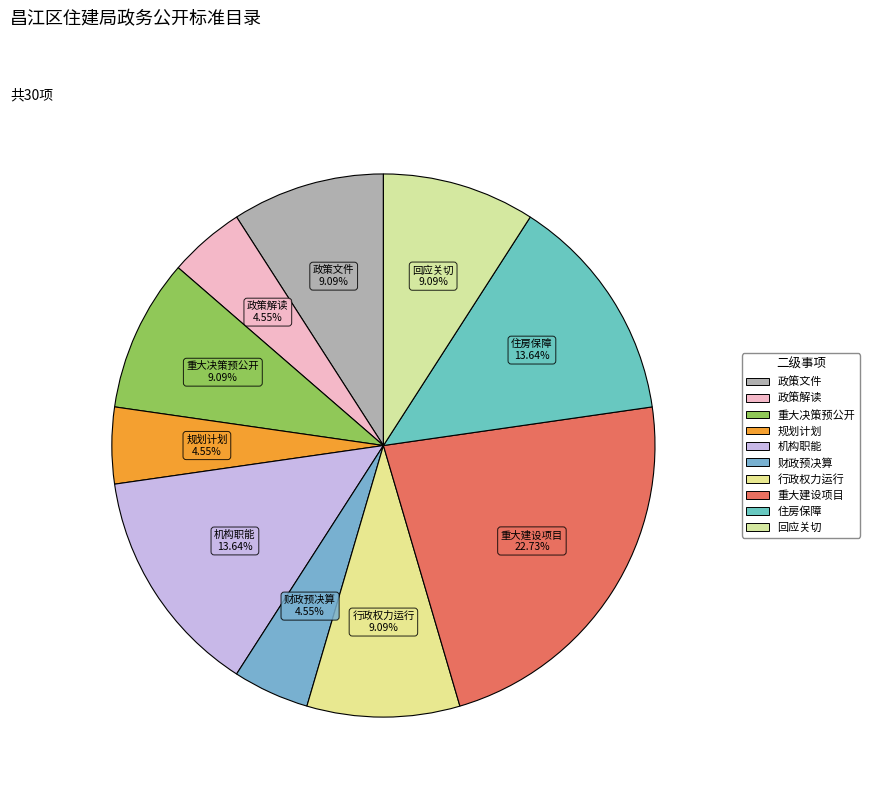

How many segments does this pie chart have?

10